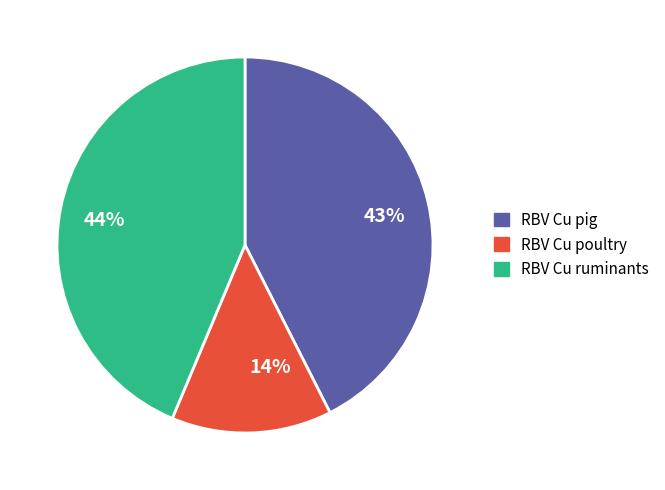

Do RBV Cu pig and RBV Cu poultry together represent more than half of the pie?

Yes